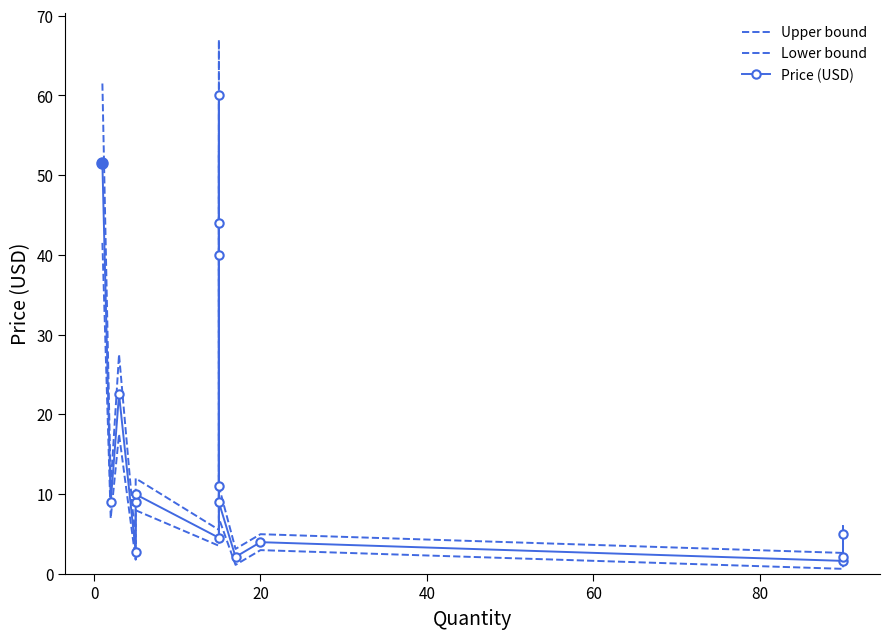

Which series has the largest range (max minus min)?

Upper bound